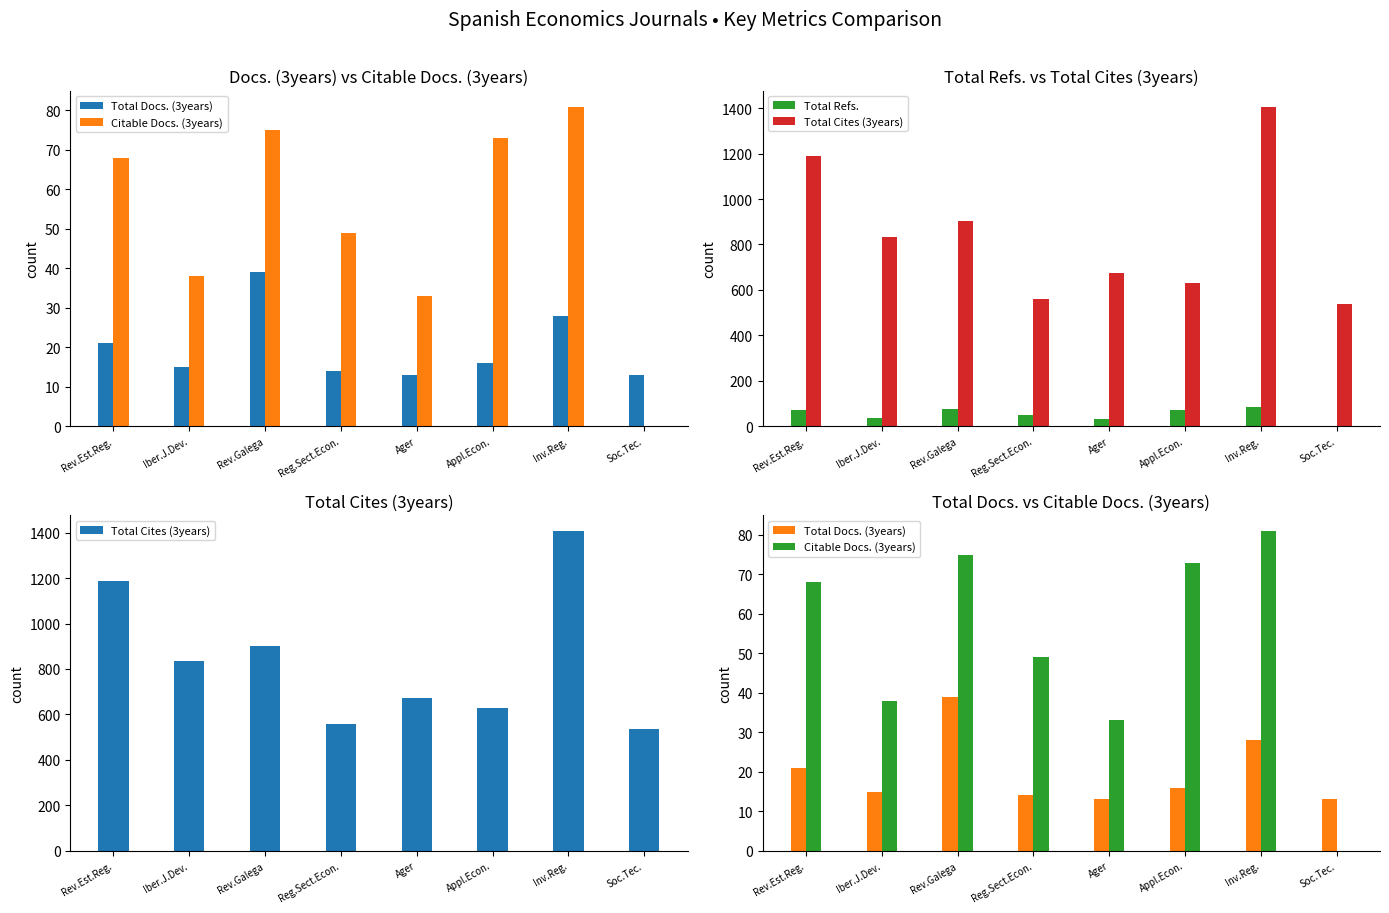

Between Iber.J.Dev. and Inv.Reg., which series saw the biggest shift?

Total Cites (3years)